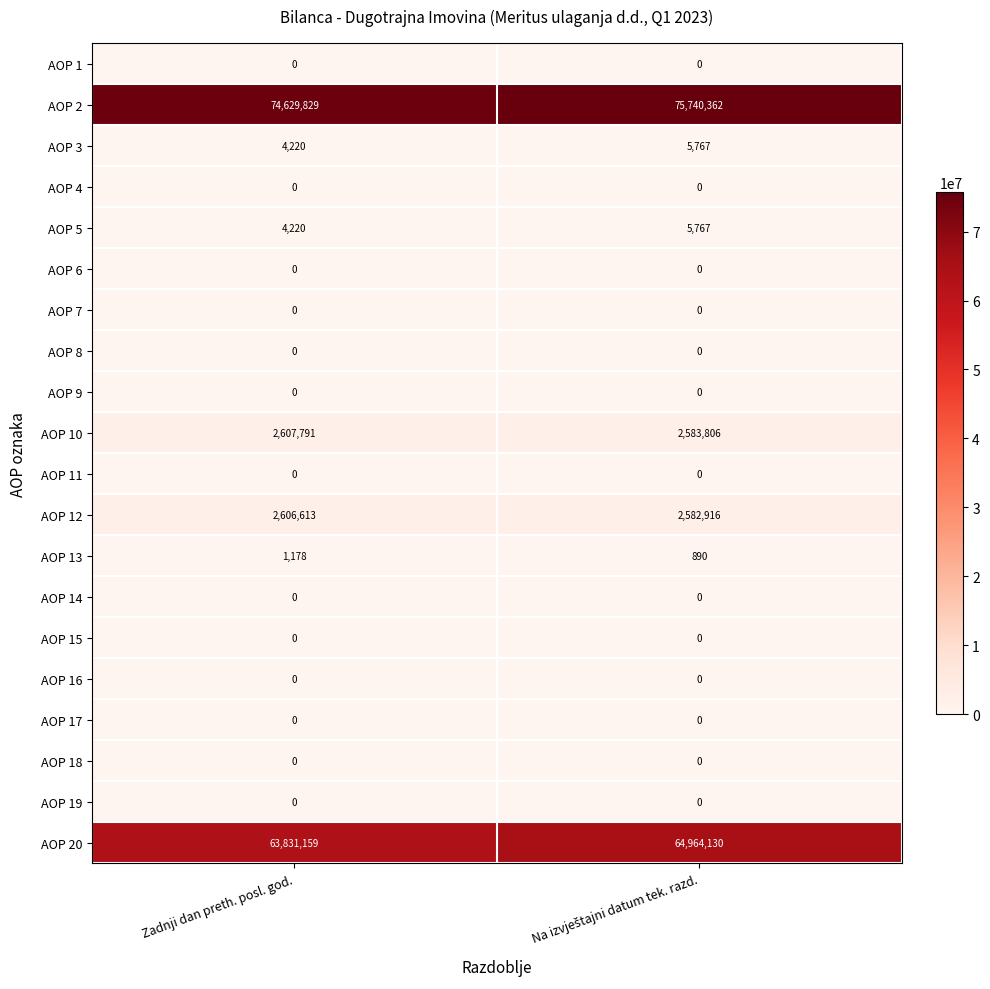

What is the total value across all series at Zadnji dan preth. posl. god.?

143685010